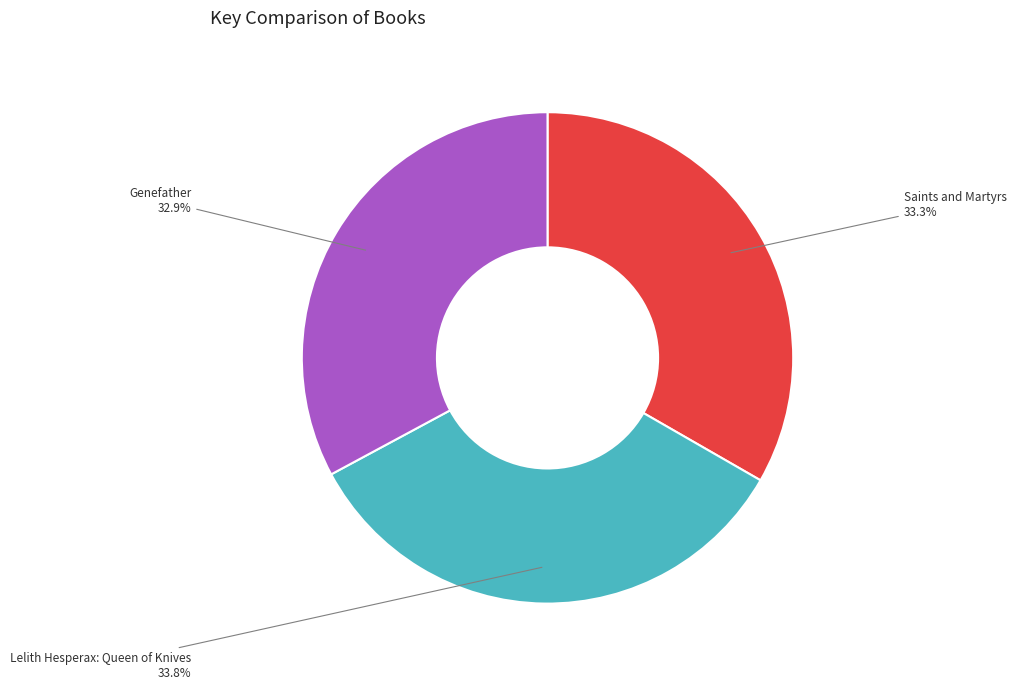

Between Lelith Hesperax: Queen of Knives and Saints and Martyrs, which is larger?

Lelith Hesperax: Queen of Knives